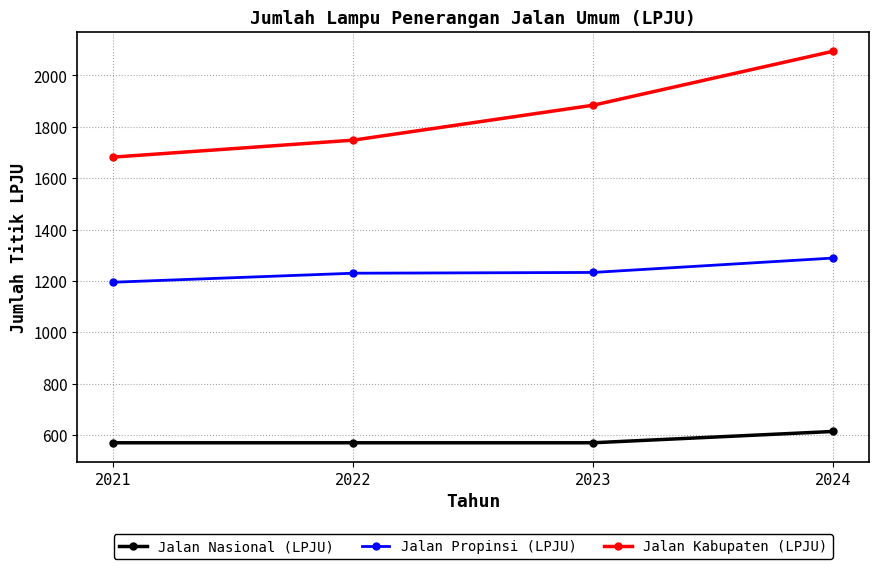

What is the minimum value shown in the chart?

570